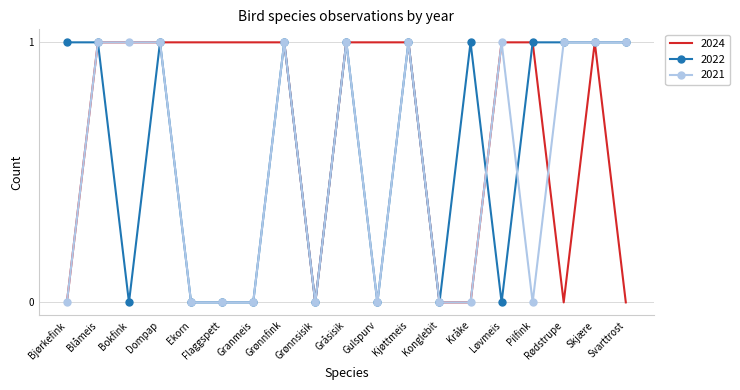

What position from the right is Bjørkefink?

19